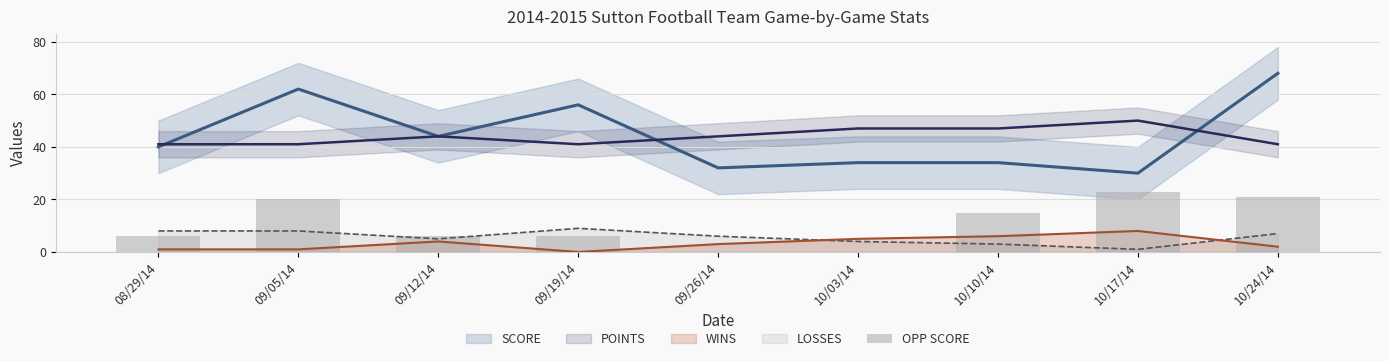

What is the change in value from 08/29/14 to 10/10/14?

+9